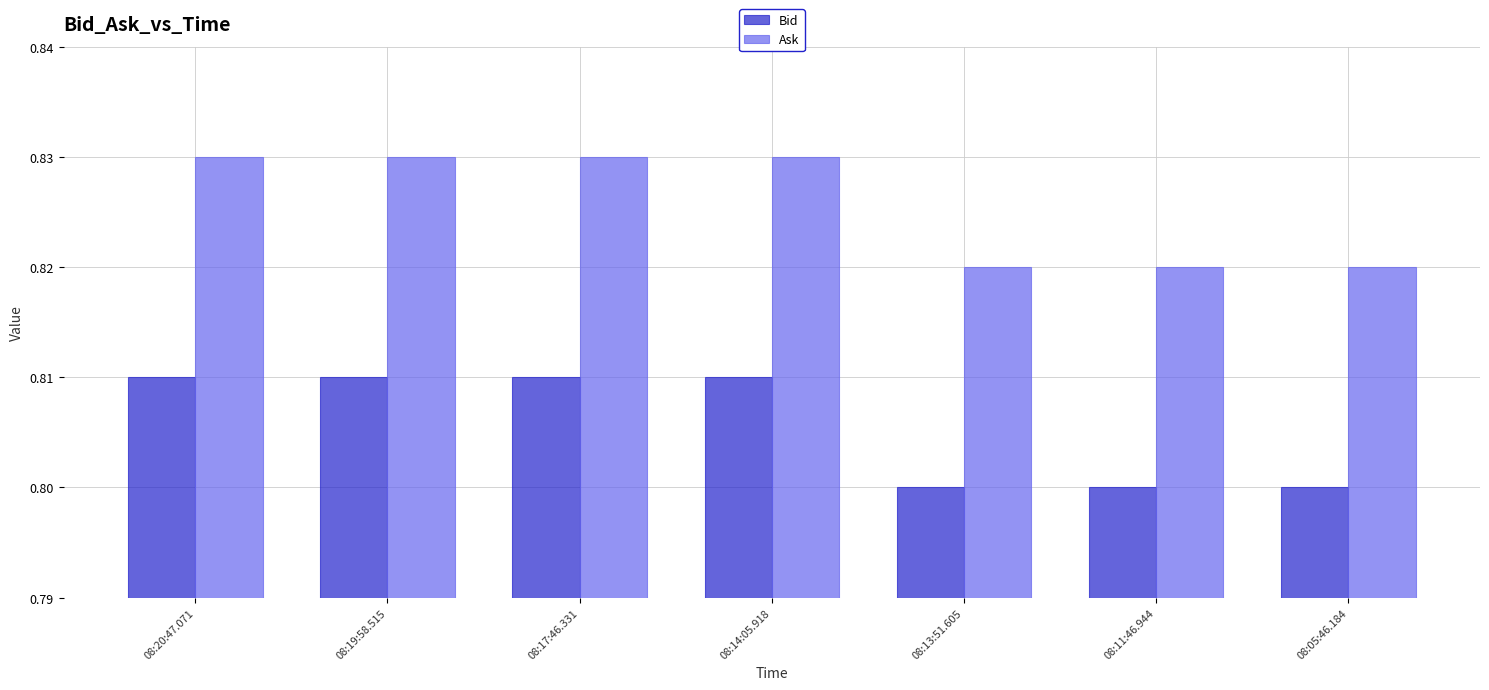

The Bid series shows 0.8 at 08:20:47.071. True or false?

True